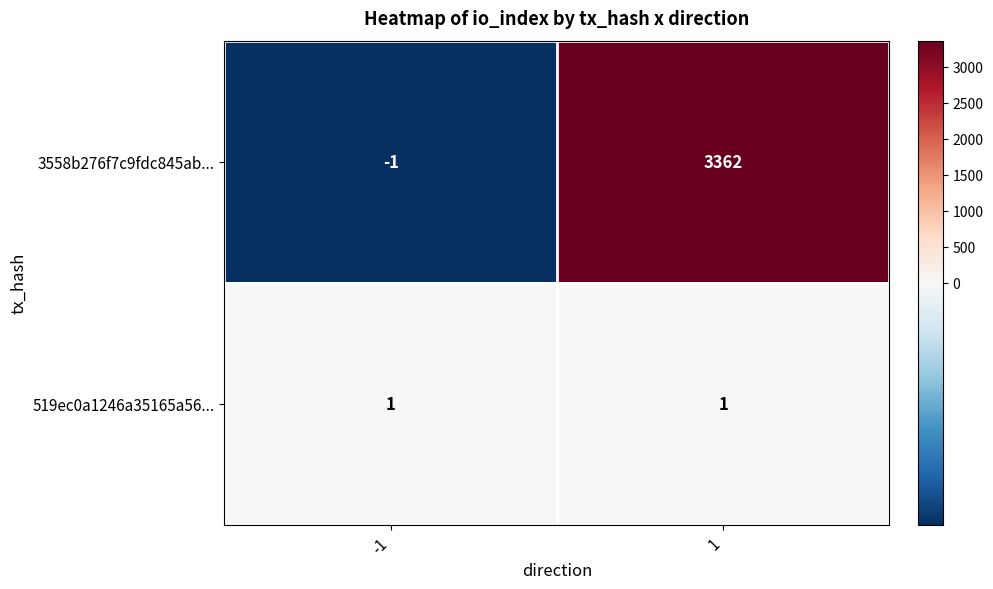

What is the sum of the 3558b276f7c9fdc845ab... values at -1 and 1?

3361